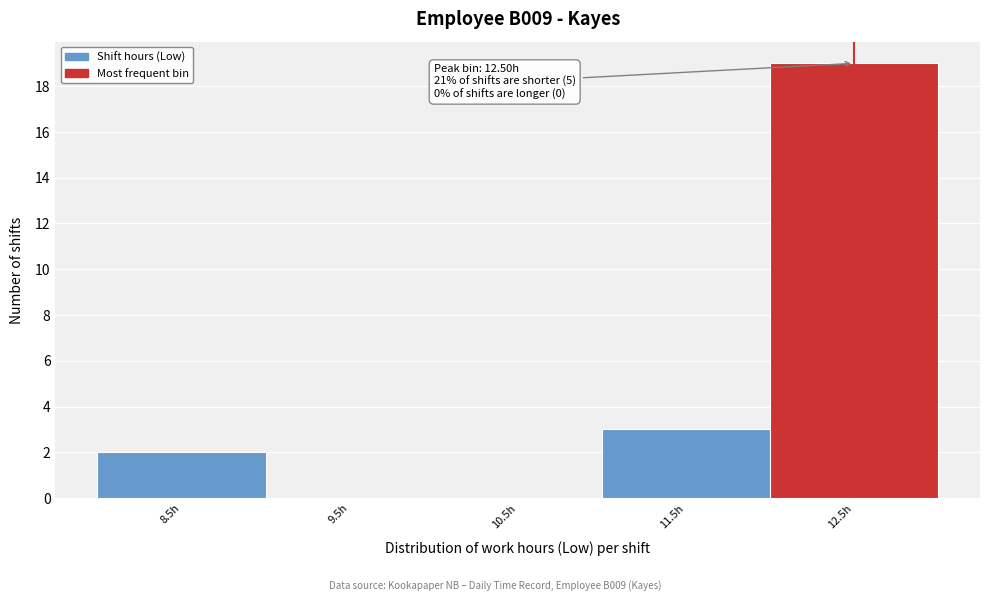

Over which range of the x-axis is the bar tallest?

12 to 13